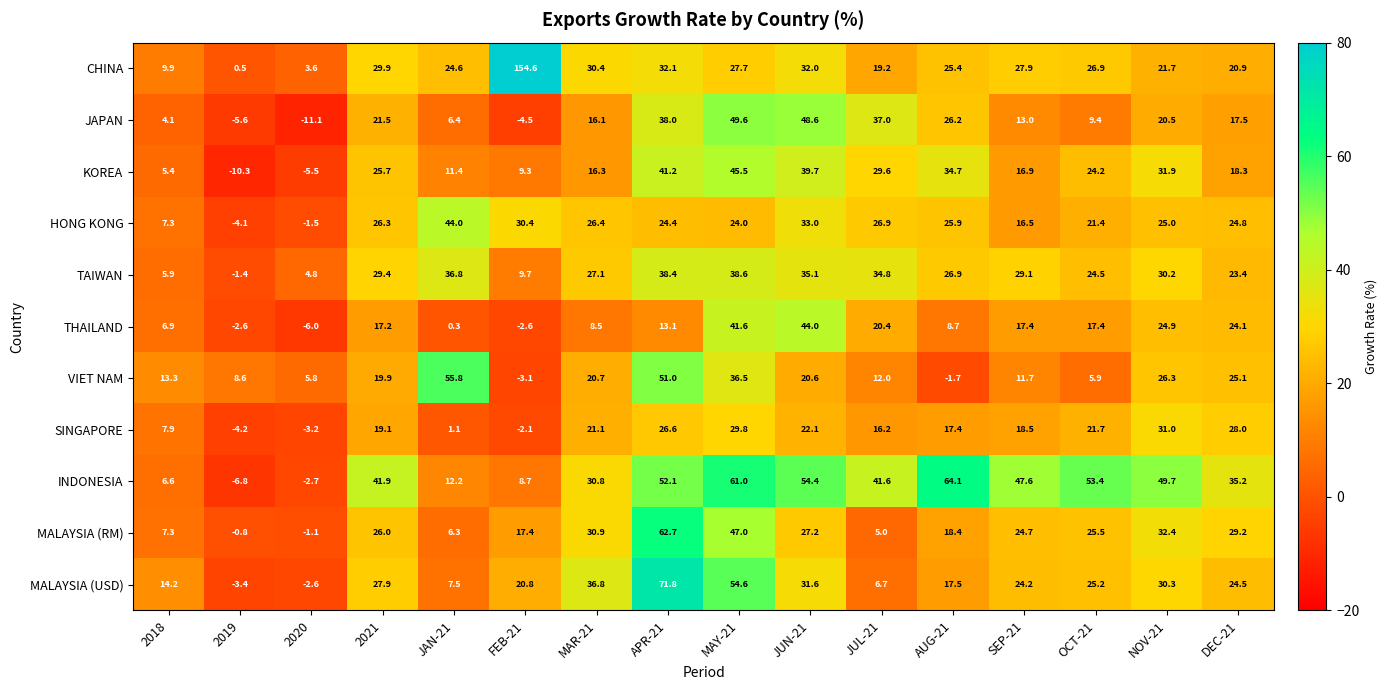

List the labels in order of HONG KONG value, smallest first.

2019, 2020, 2018, SEP-21, OCT-21, MAY-21, APR-21, DEC-21, NOV-21, AUG-21, 2021, MAR-21, JUL-21, FEB-21, JUN-21, JAN-21